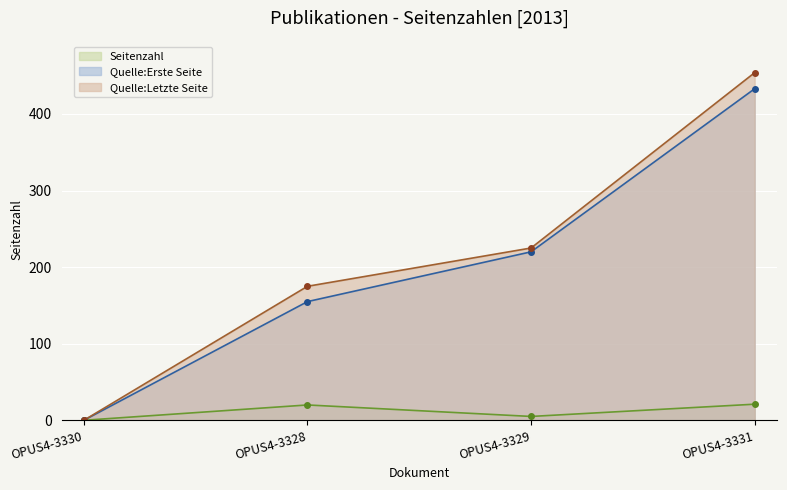

At how many categories does at least one series exceed 348?

1